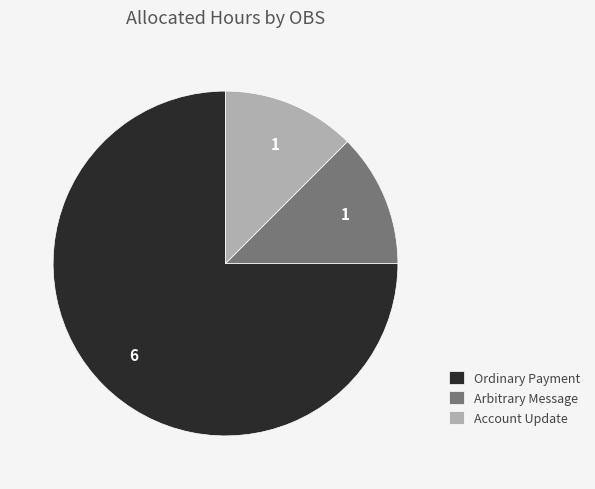

Do Arbitrary Message and Account Update together represent more than half of the pie?

No